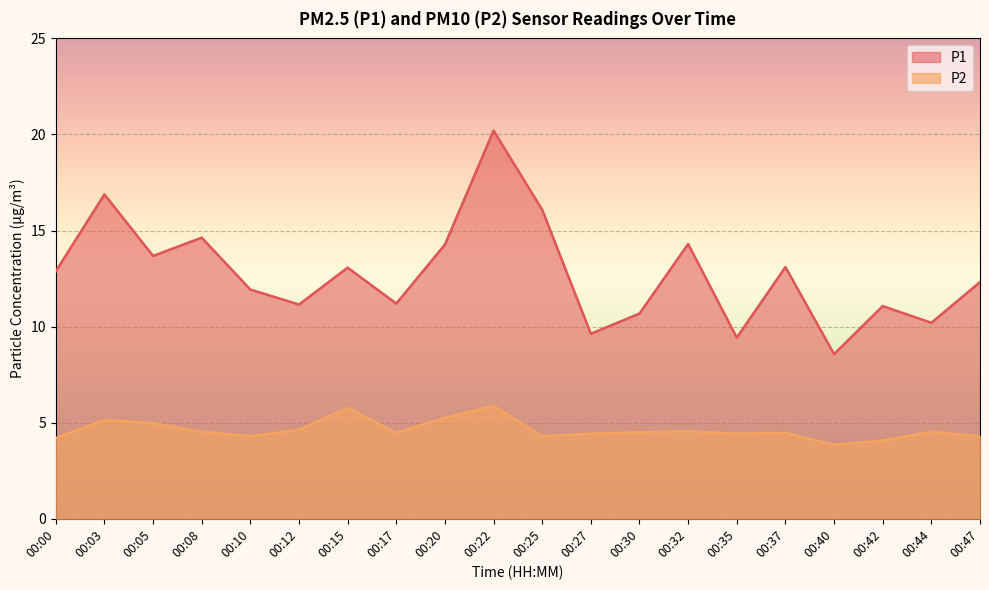

At which category does P2 reach its first local peak?

00:03